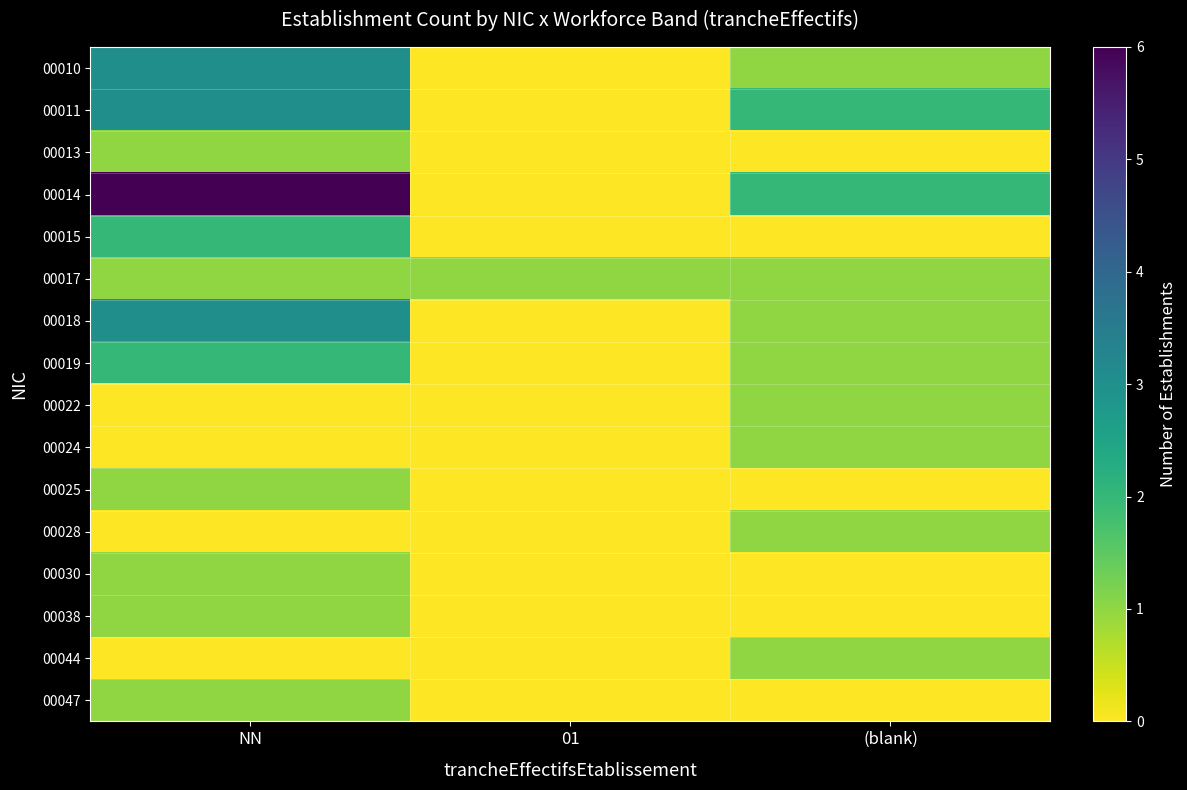

Reading left to right, list all the values displayed in this chart.

00010: NN=3	01=0	(blank)=1
00011: NN=3	01=0	(blank)=2
00013: NN=1	01=0	(blank)=0
00014: NN=6	01=0	(blank)=2
00015: NN=2	01=0	(blank)=0
00017: NN=1	01=1	(blank)=1
00018: NN=3	01=0	(blank)=1
00019: NN=2	01=0	(blank)=1
00022: NN=0	01=0	(blank)=1
00024: NN=0	01=0	(blank)=1
00025: NN=1	01=0	(blank)=0
00028: NN=0	01=0	(blank)=1
00030: NN=1	01=0	(blank)=0
00038: NN=1	01=0	(blank)=0
00044: NN=0	01=0	(blank)=1
00047: NN=1	01=0	(blank)=0